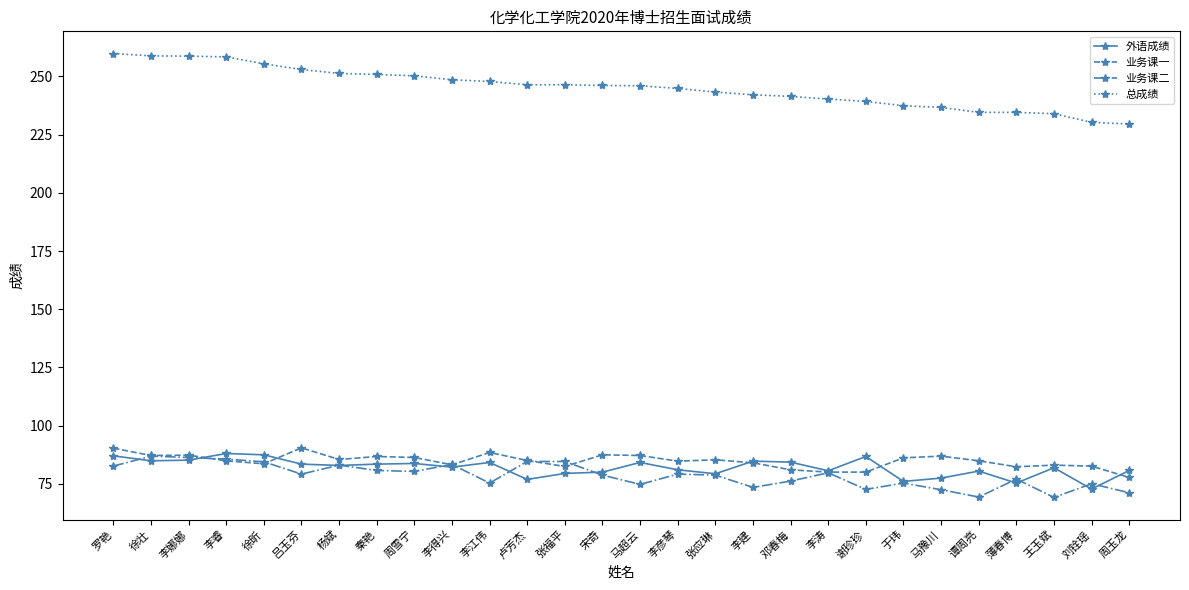

The 总成绩 series shows 258.4 at 李睿. True or false?

True